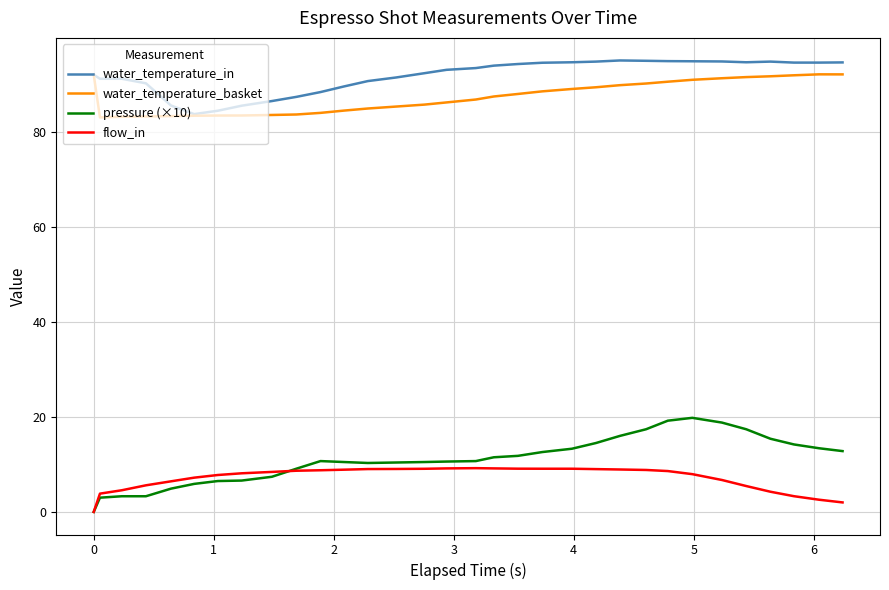

True or false: water_temperature_basket and pressure (×10) intersect in this chart.

False